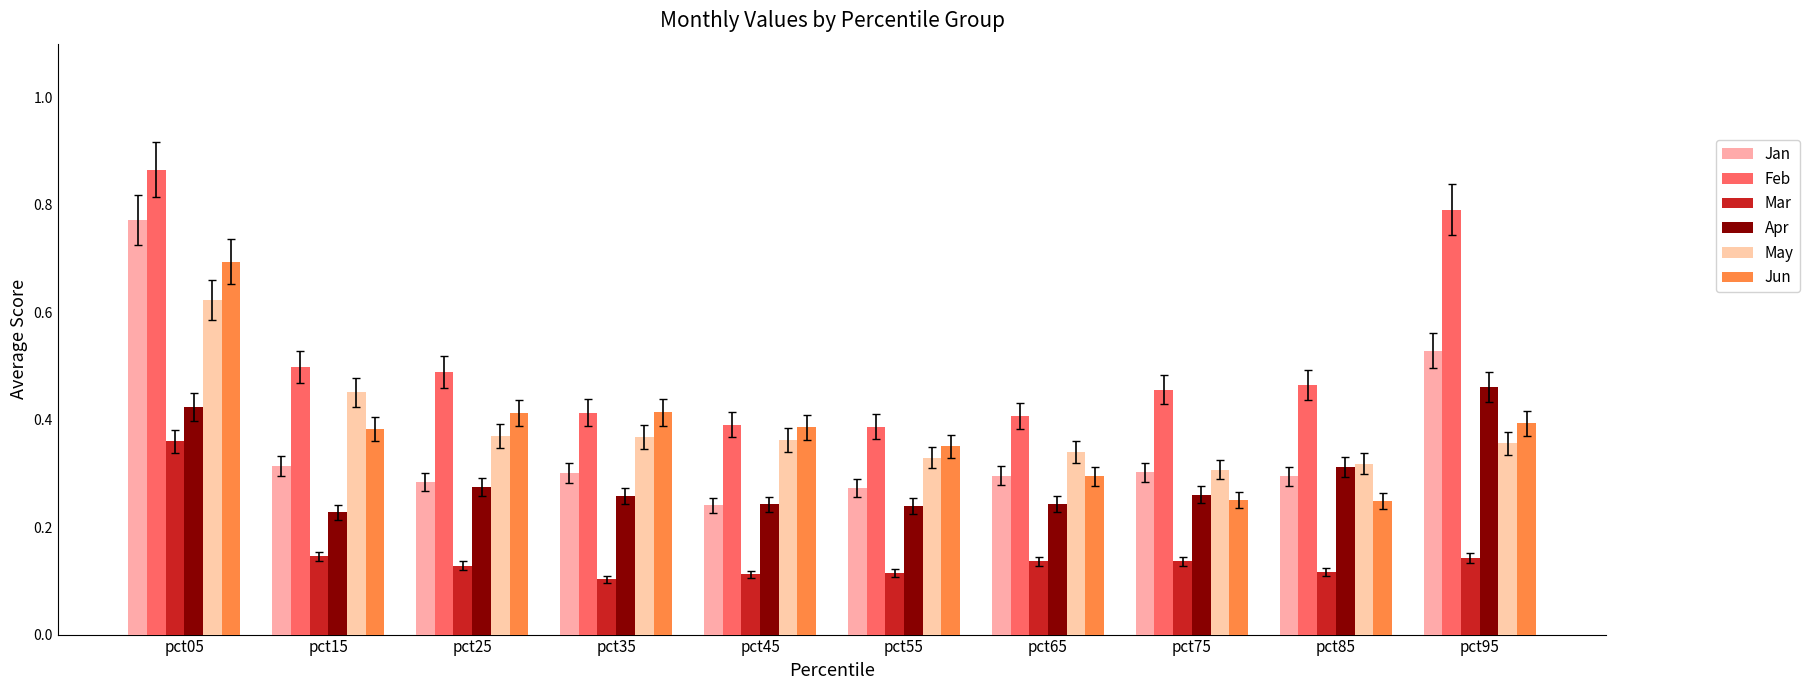

Are the bars grouped side by side (vs. stacked)?

Yes